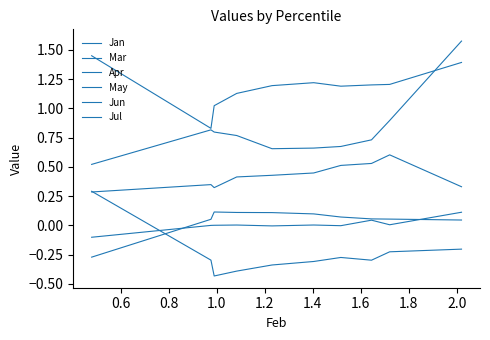

How many lines are shown in the chart?

6